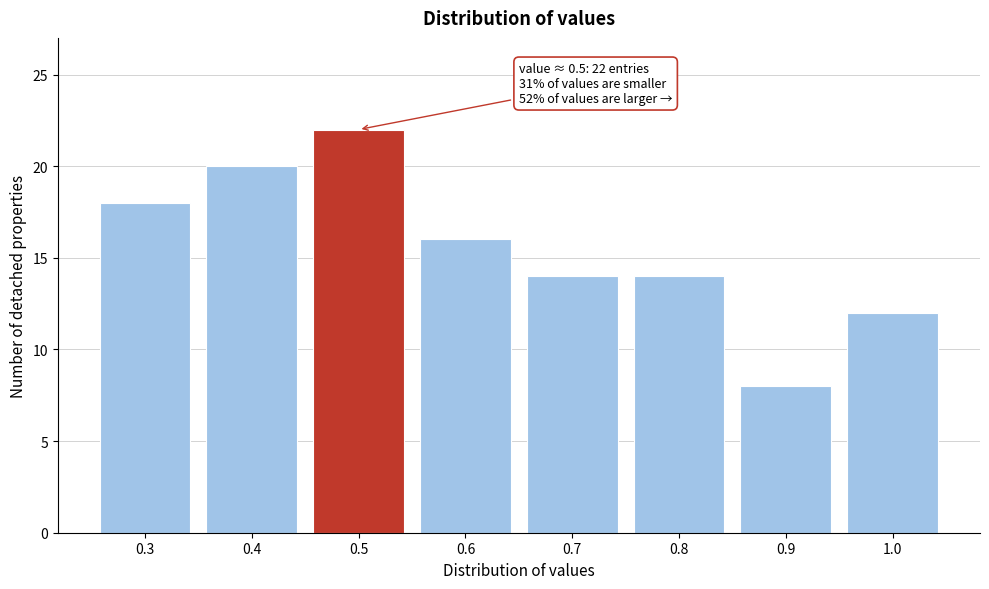

Reading left to right, list all the values displayed in this chart.

18	20	22	16	14	14	8	12